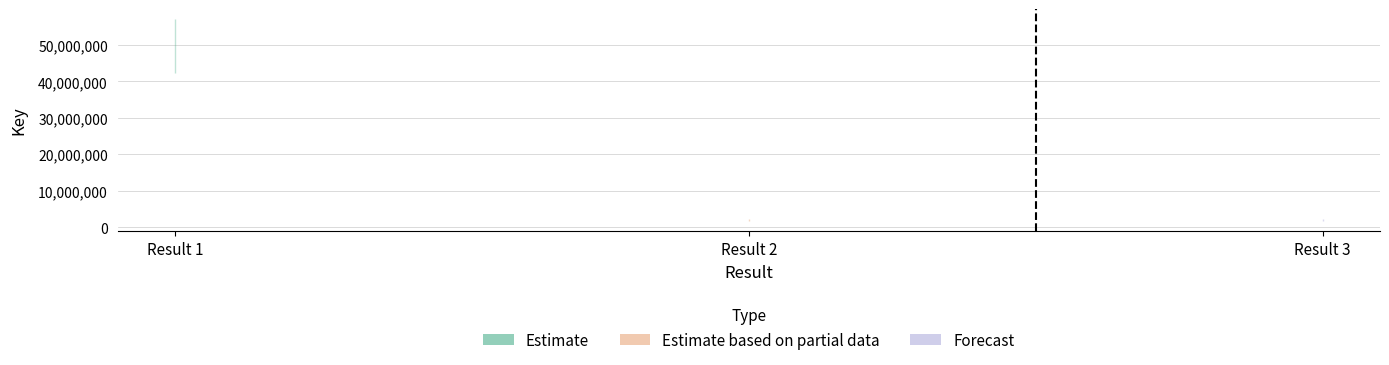

The chart shows a value of 1894603 at Result 3. True or false?

True